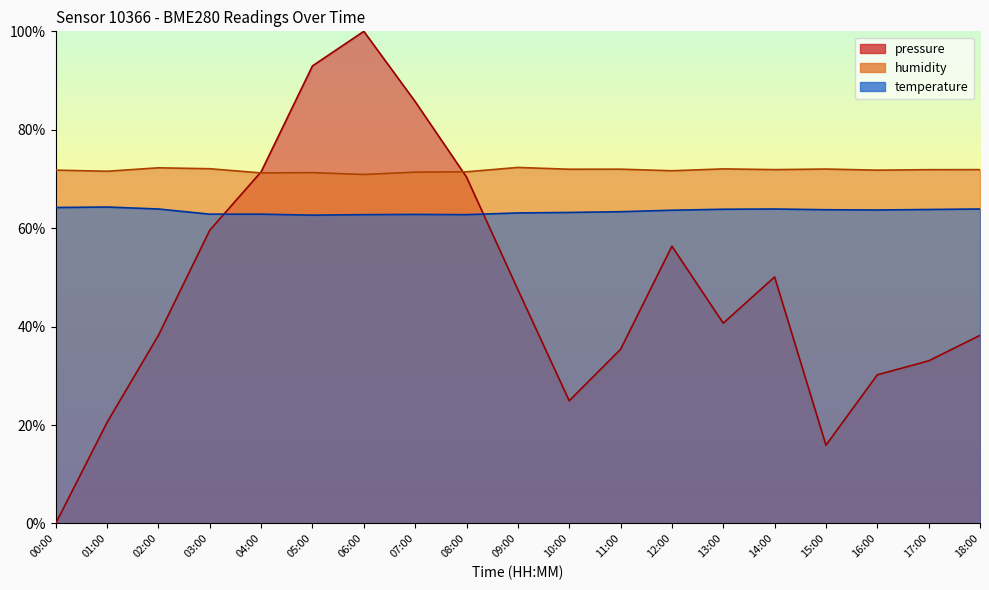

Is it true that humidity equals 31.6 at 06:00?

False